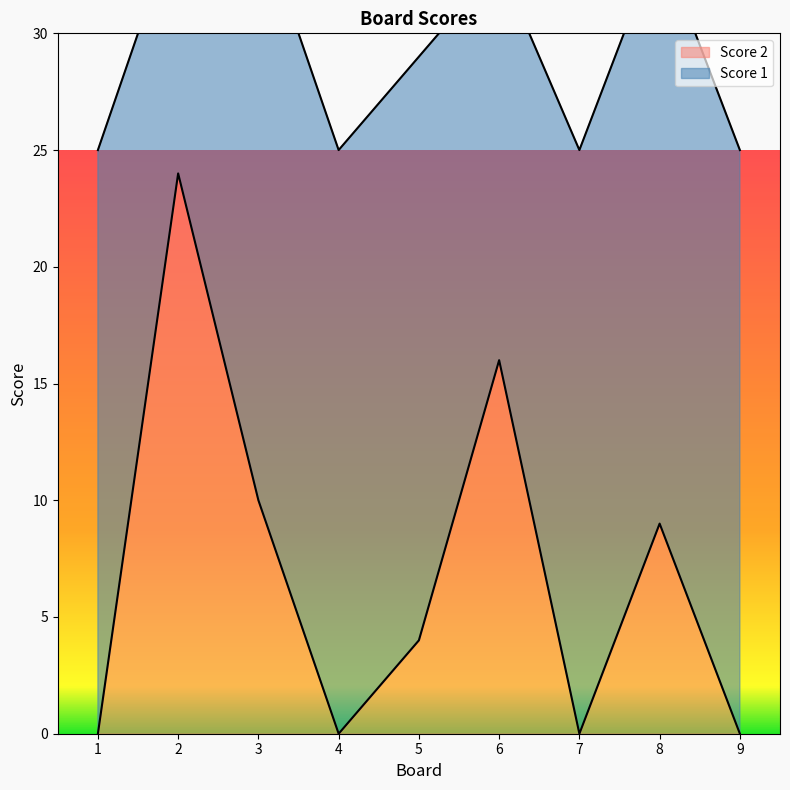

Reading right to left, list all the values displayed in this chart.

9=0	8=9	7=0	6=16	5=4	4=0	3=10	2=24	1=0